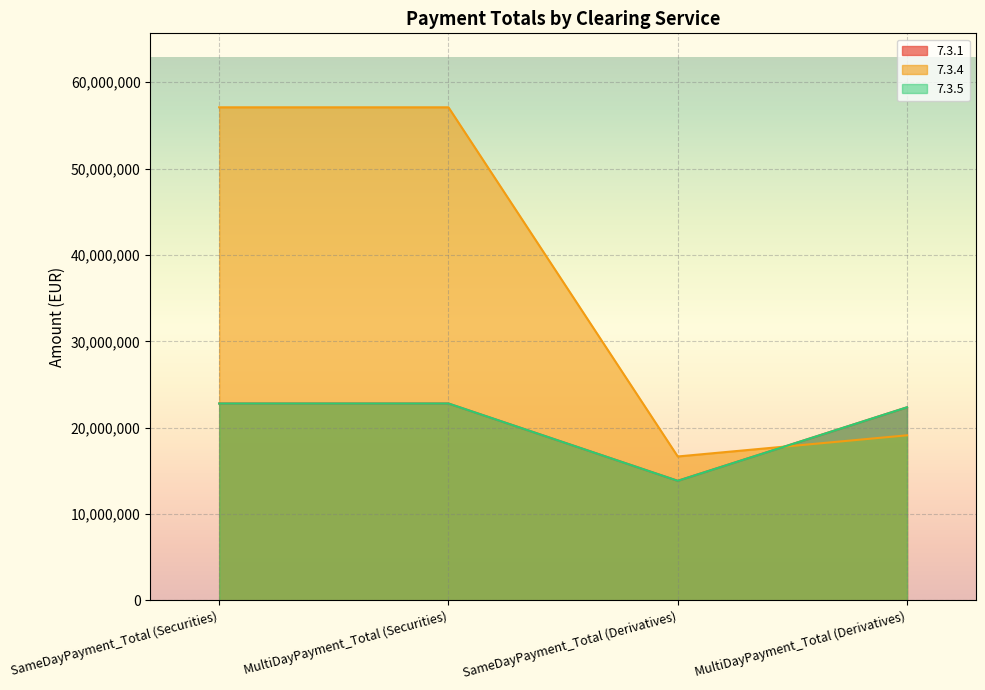

How many interior local valleys does the 7.3.4 series have?

1